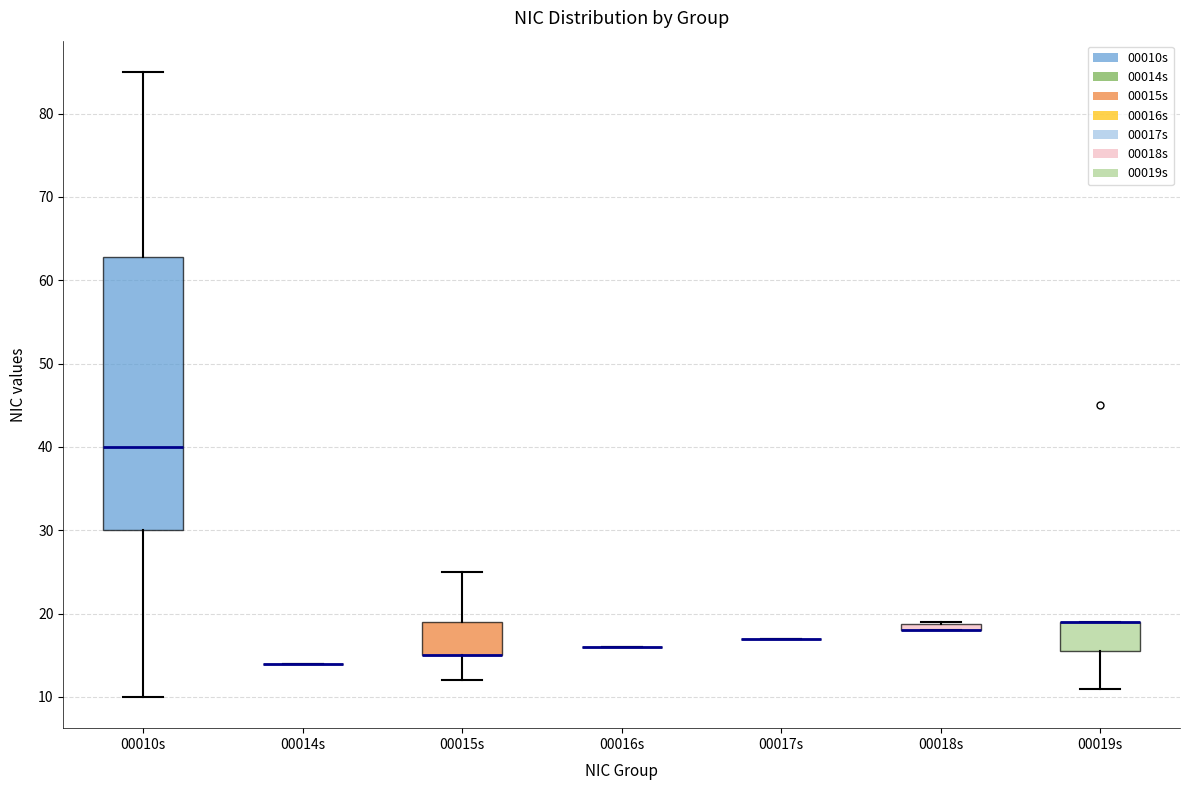

Which box is the tallest, from its lower edge to its upper edge?

00010s